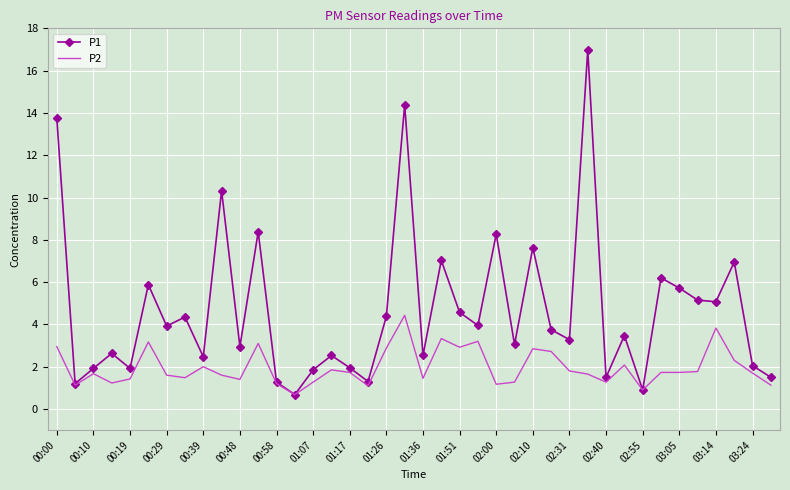

Which series has the largest total across all categories?

P1